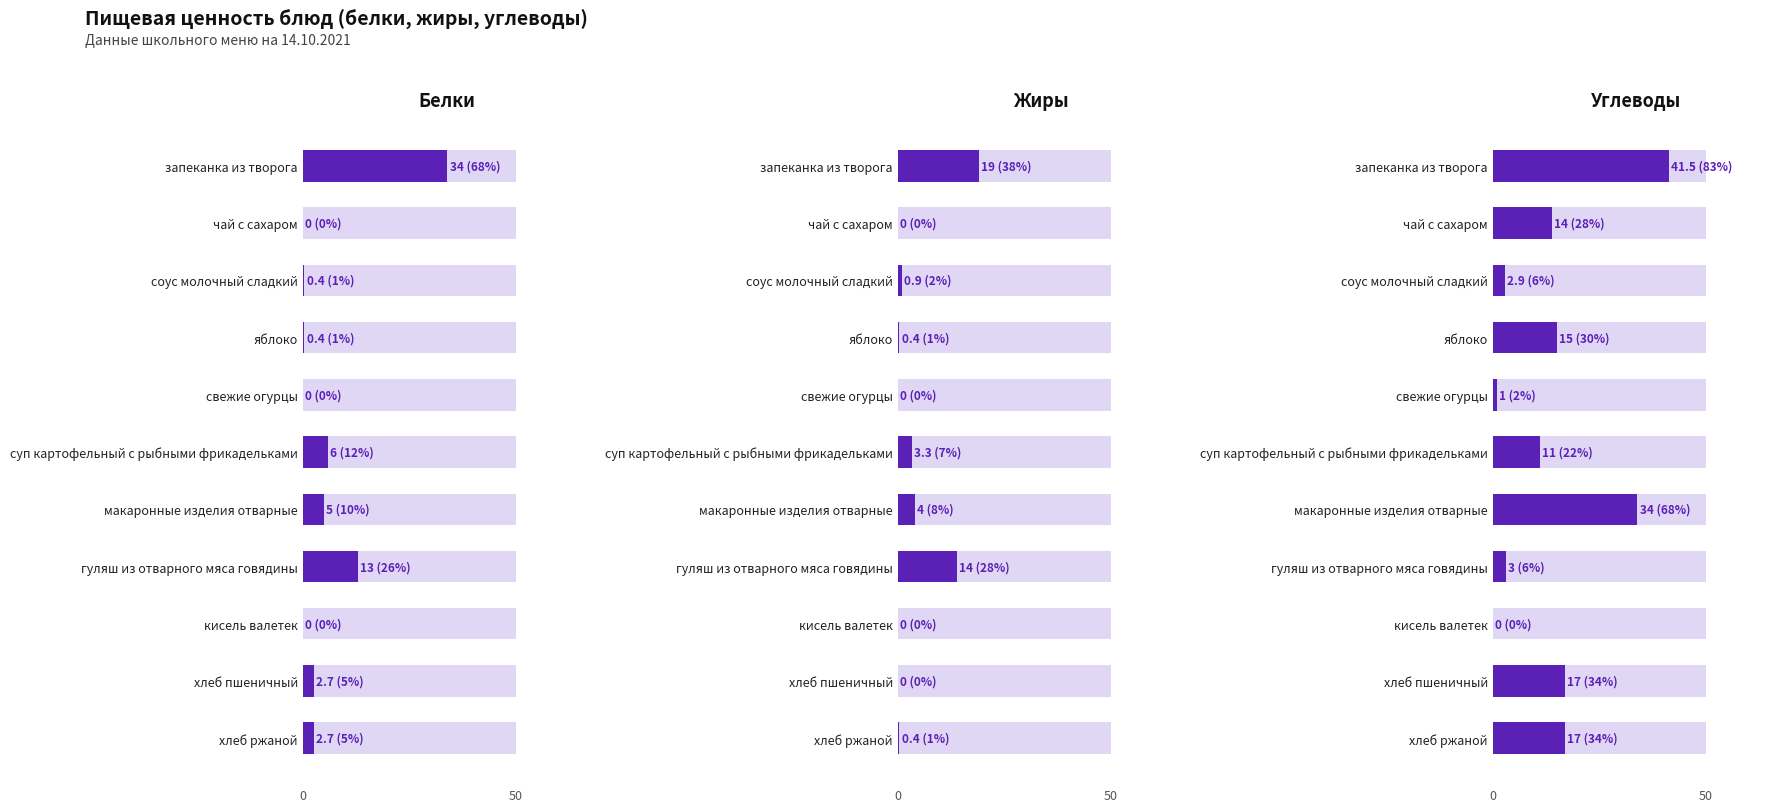

Are the bars grouped side by side (vs. stacked)?

Yes